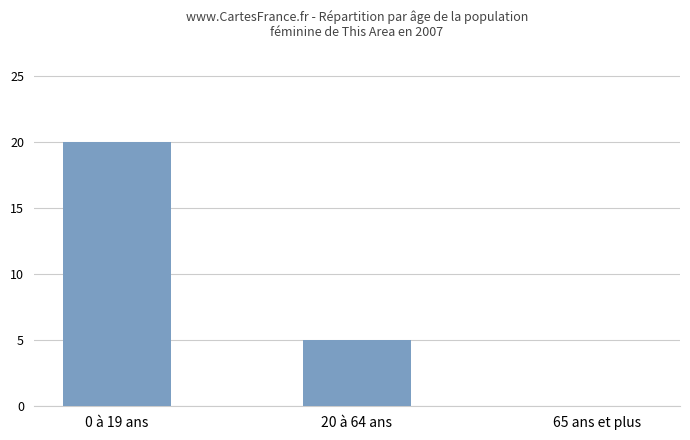

What is the sum of all values?

25